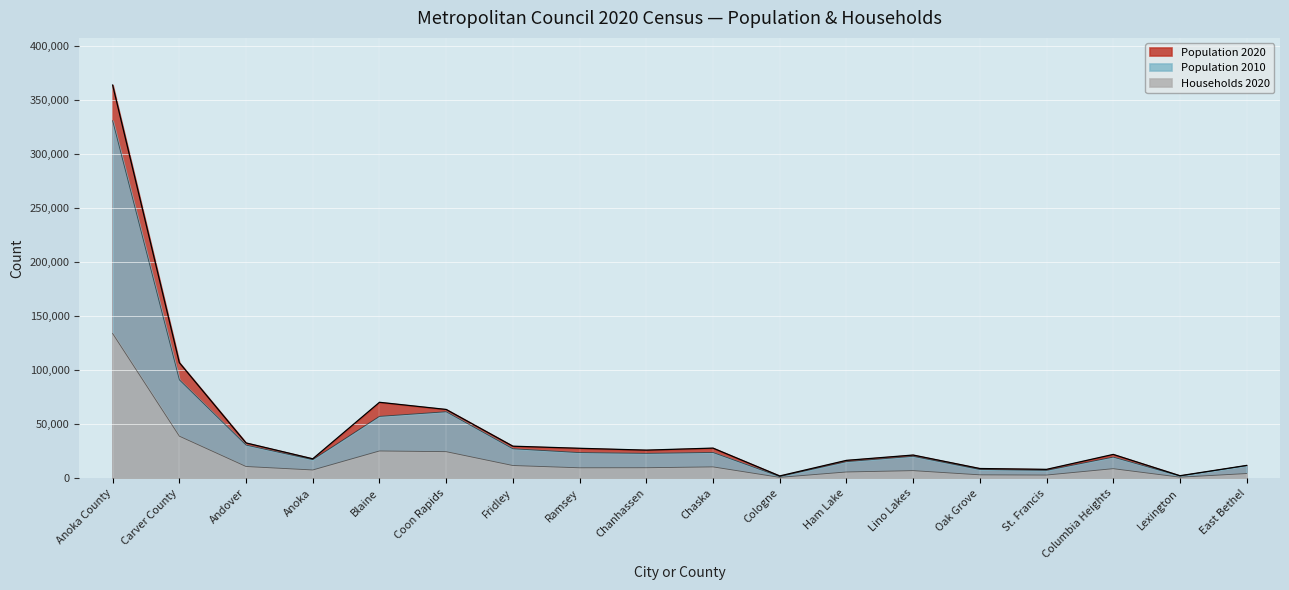

In Households 2020, how many points are higher than both neighbors (excluding endpoints)?

4